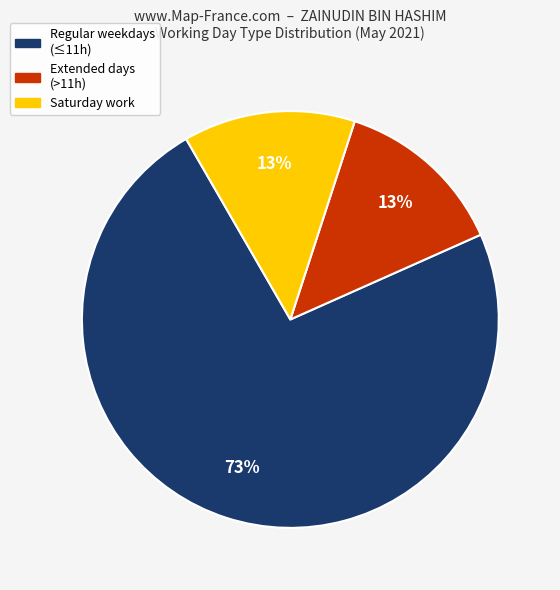

Does any single category account for the majority?

Yes